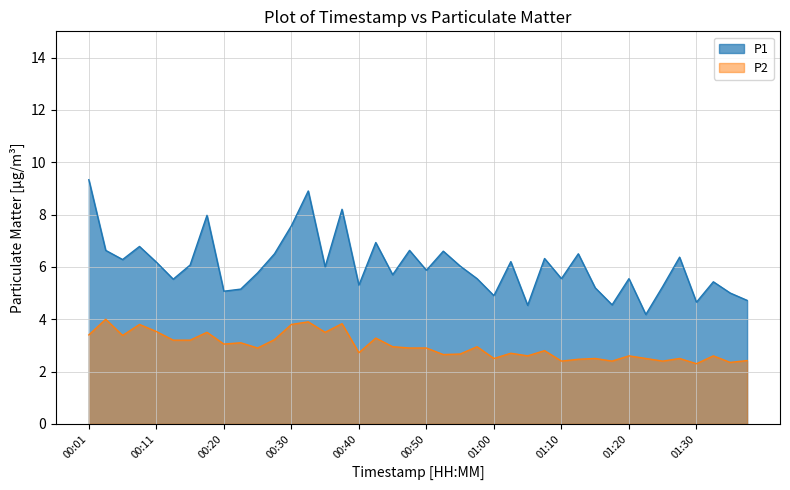

True or false: P1 and P2 intersect in this chart.

False